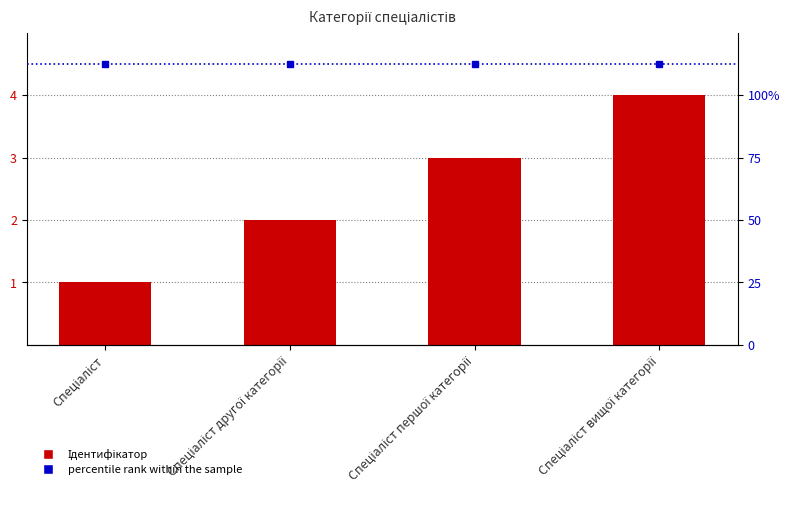

What is the sum of the values at Спеціаліст вищої категорії and Спеціаліст другої категорії?

6